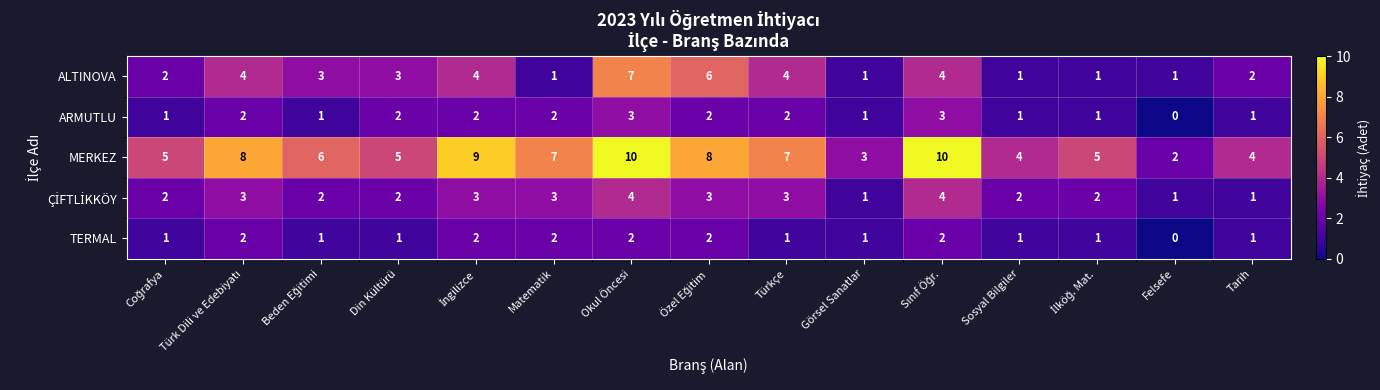

How many MERKEZ values are between 4 and 8?

10